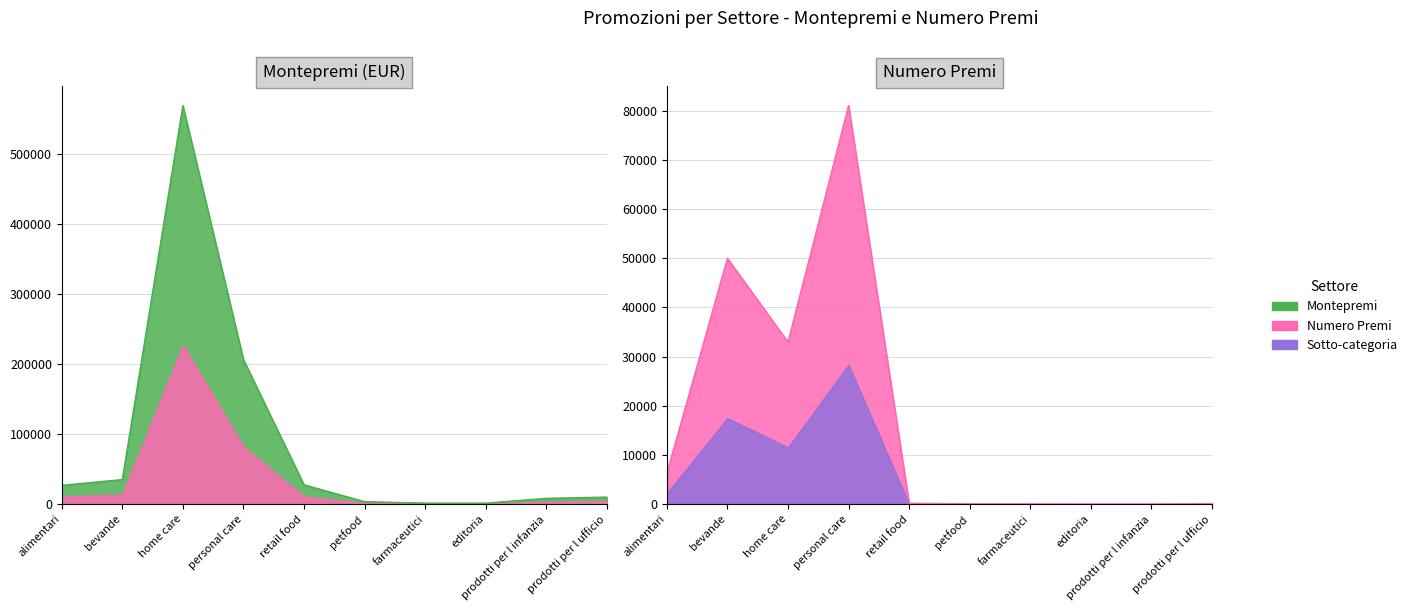

Does the chart have visible grid lines?

Yes